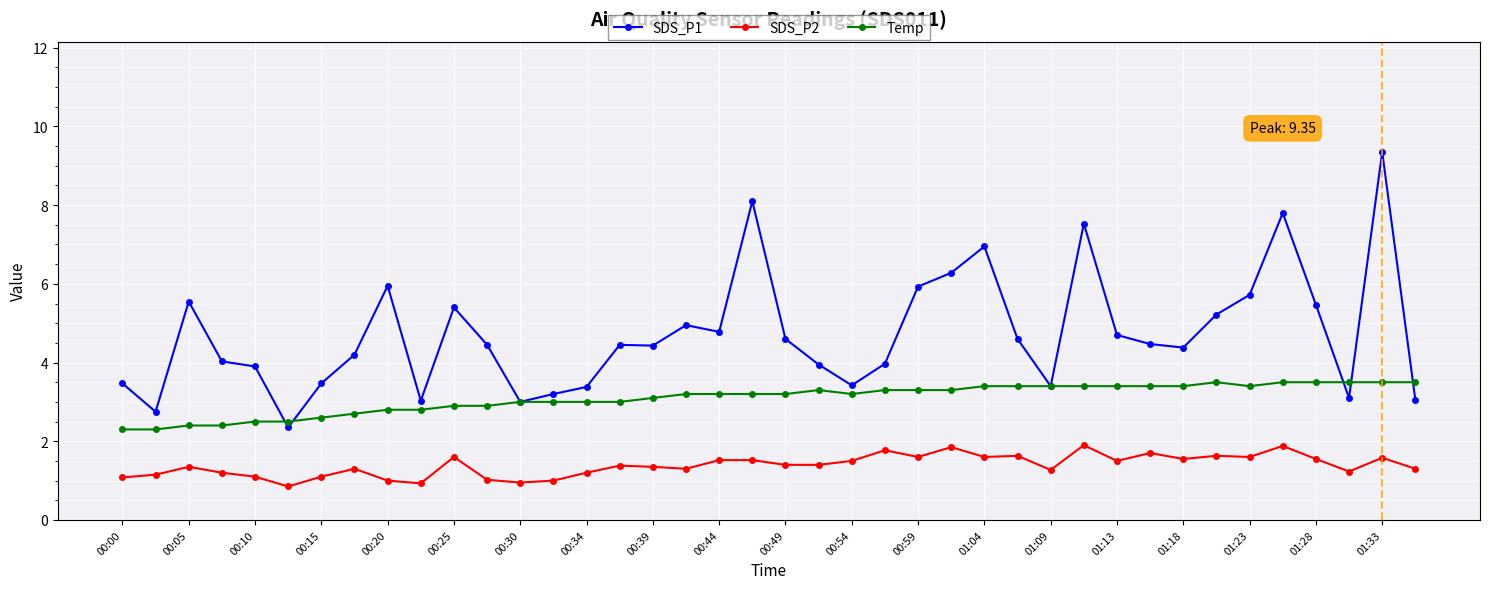

Which series has the largest total across all categories?

SDS_P1